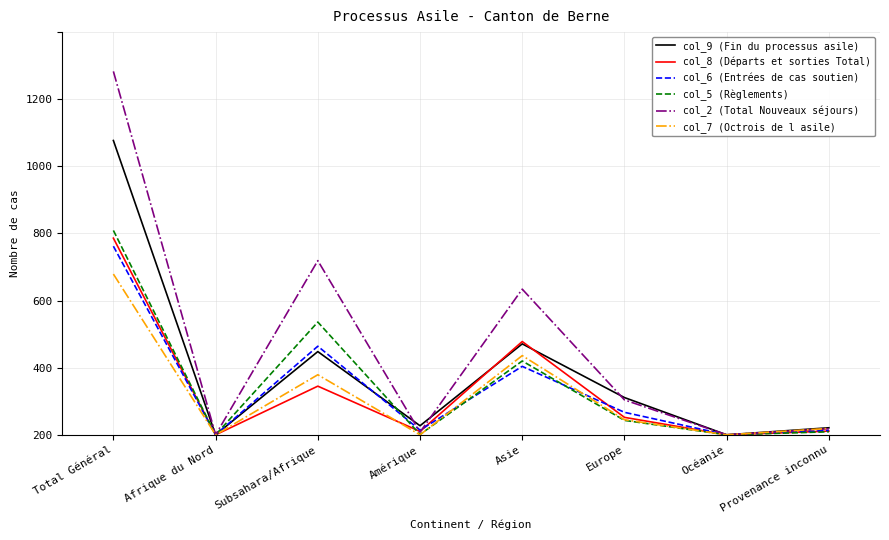

Is it true that col_5 (Règlements) equals 220 at Asie?

True